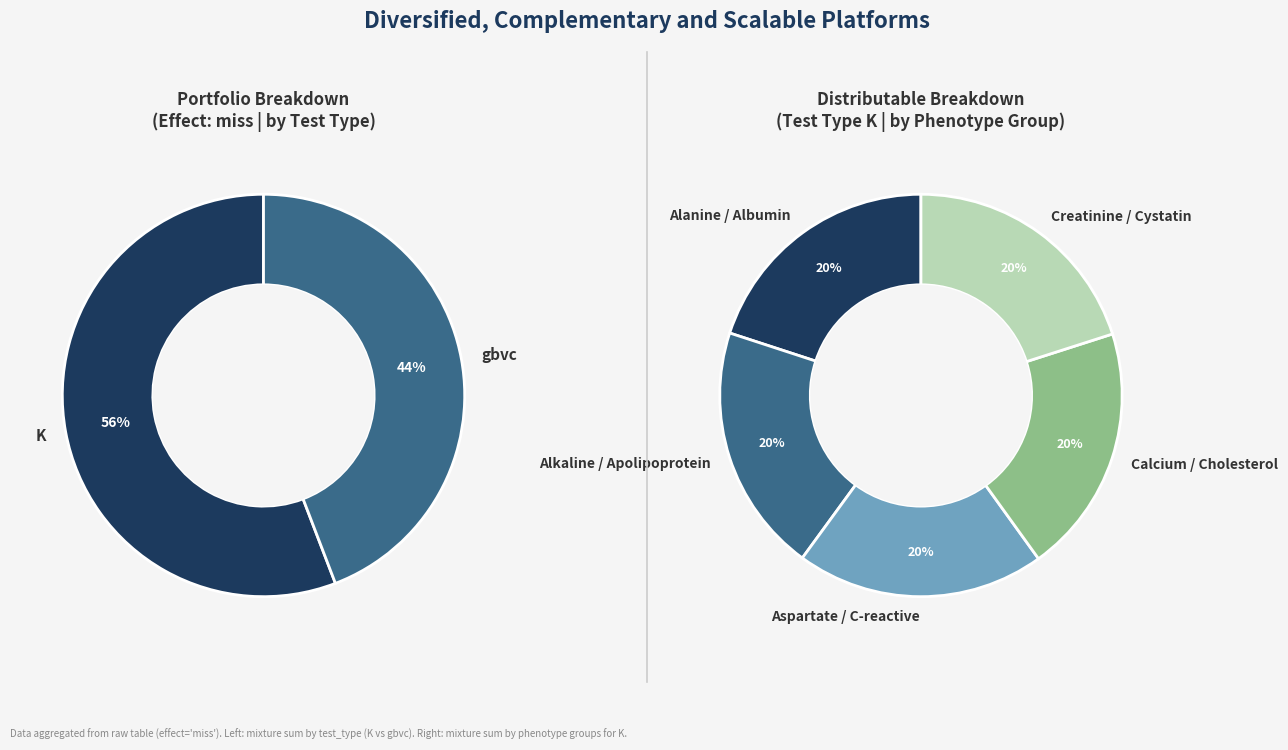

True or false: 2 accounts for 10% of the total.

False